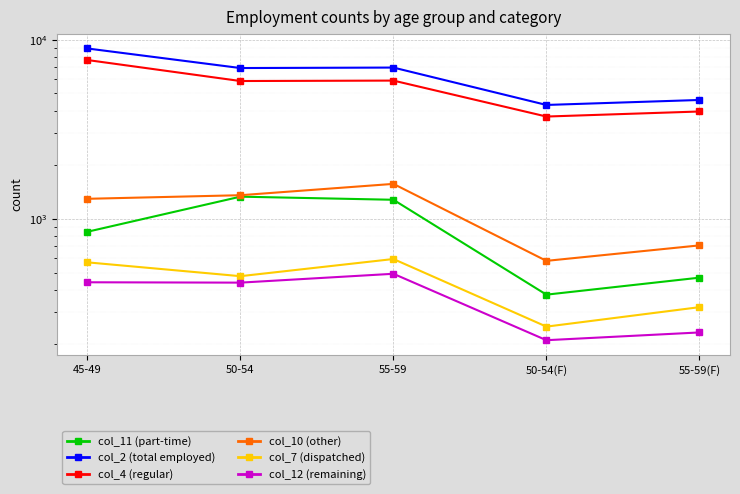

What is the maximum value shown in the chart?

8915